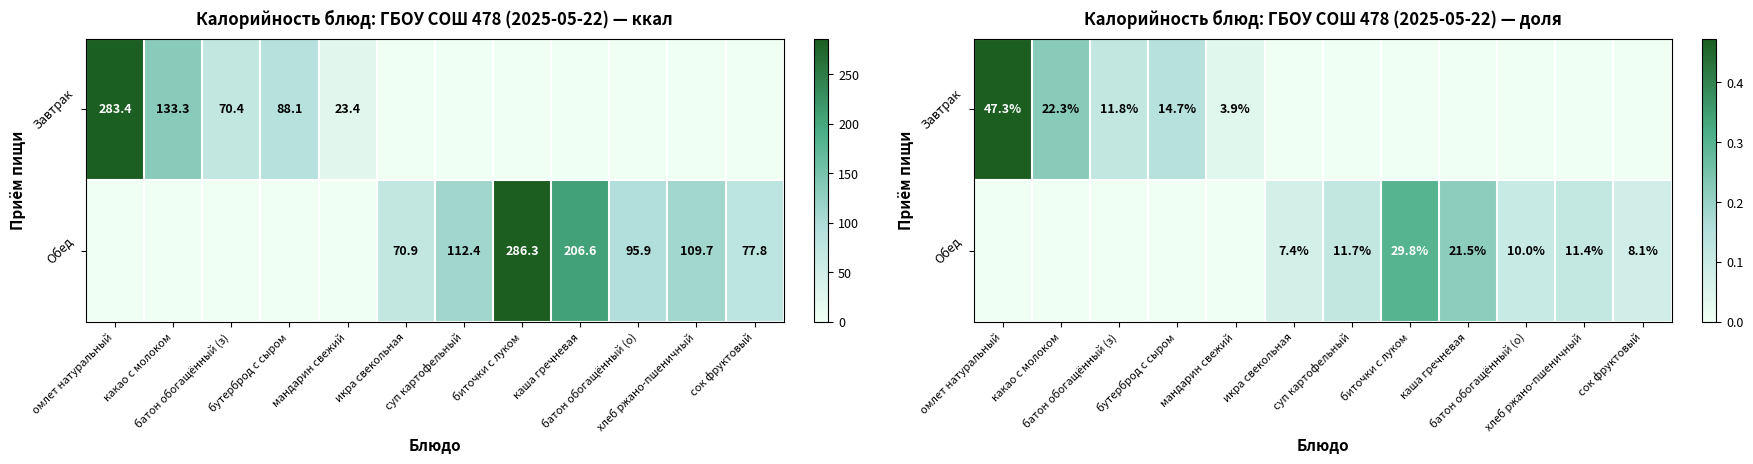

How many data points does each series have?

12